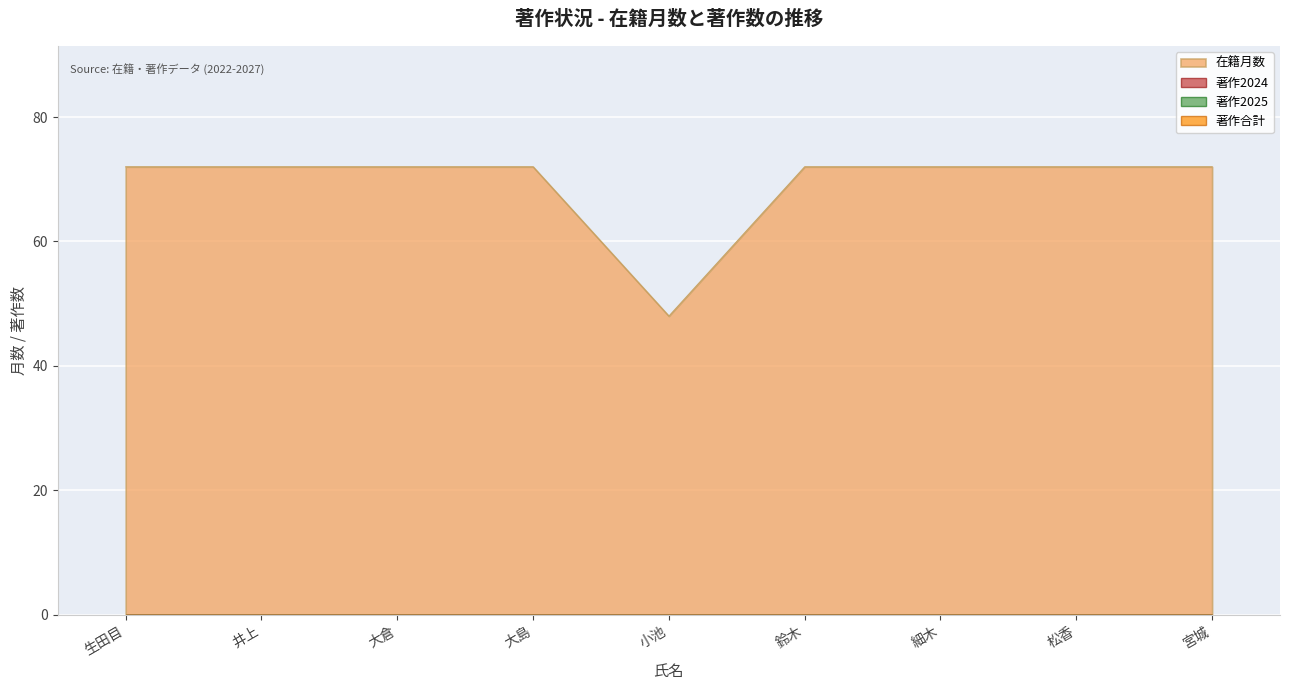

True or false: 著作2024 and 著作2025 cross at least once.

False